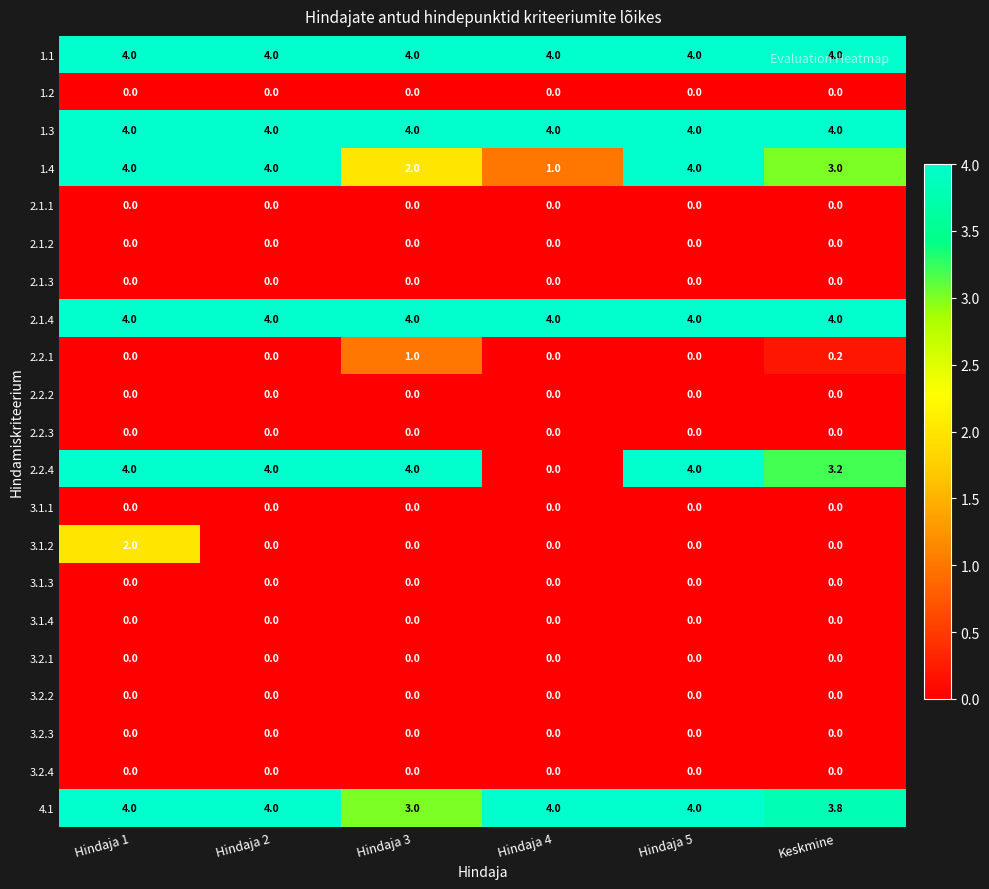

The value of 2.1.3 at Hindaja 1 is 0.0. True or false?

True